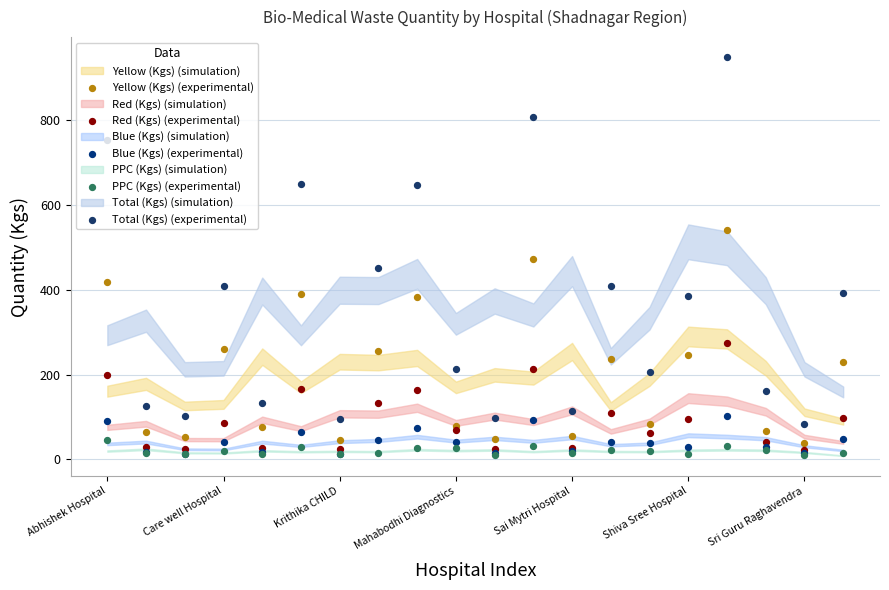

Which series contains the highest Y value?

Total (Kgs) (experimental)